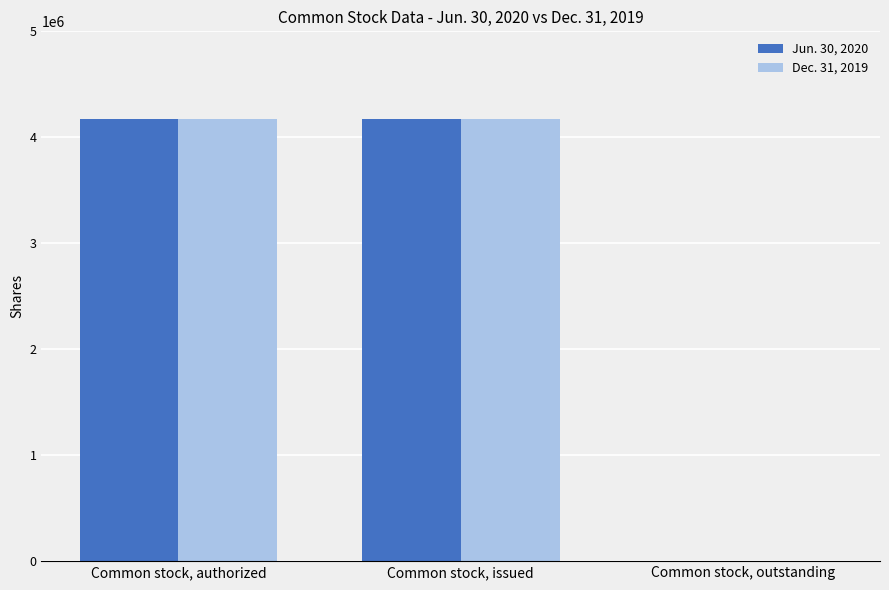

What is the maximum value shown in the chart?

4173675